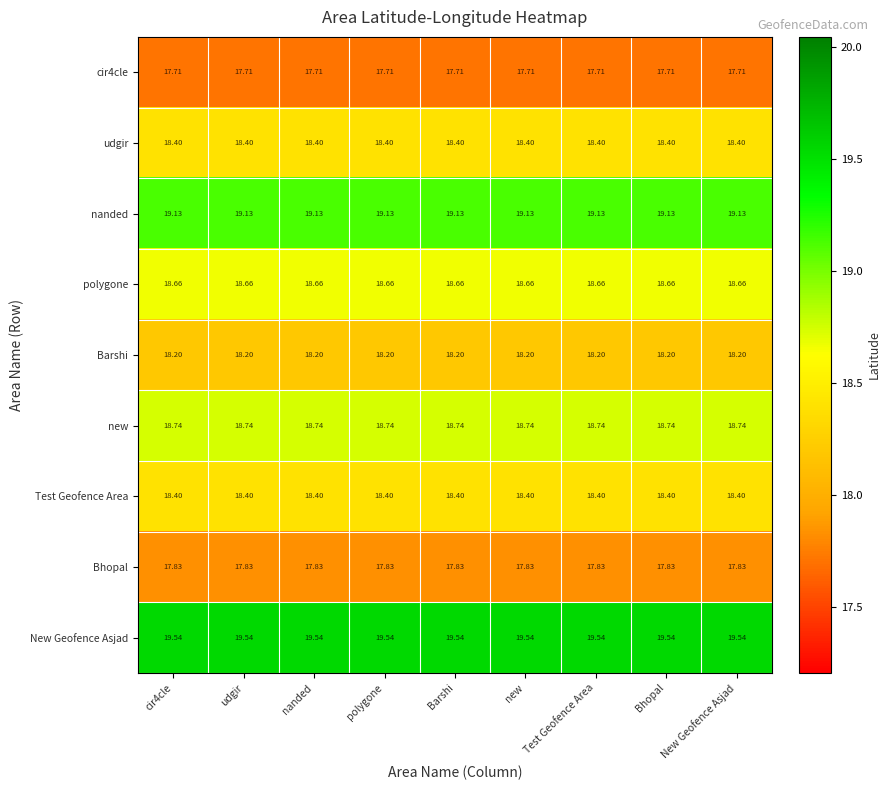

Is the value of new at cir4cle greater than the value of cir4cle at polygone?

Yes